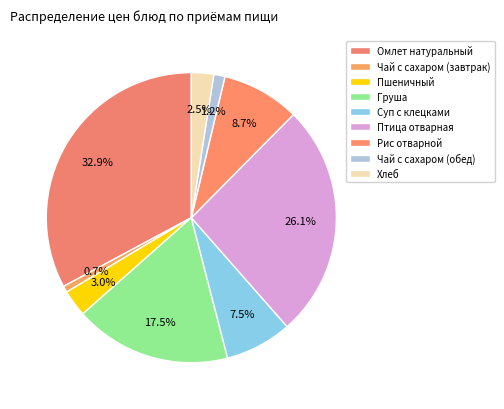

Count the number of slices in the pie.

9